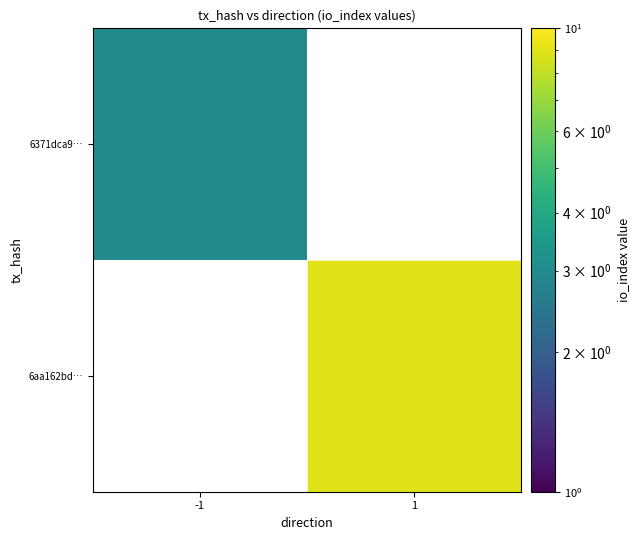

List the labels in order of 6aa162bd… value, smallest first.

-1, 1